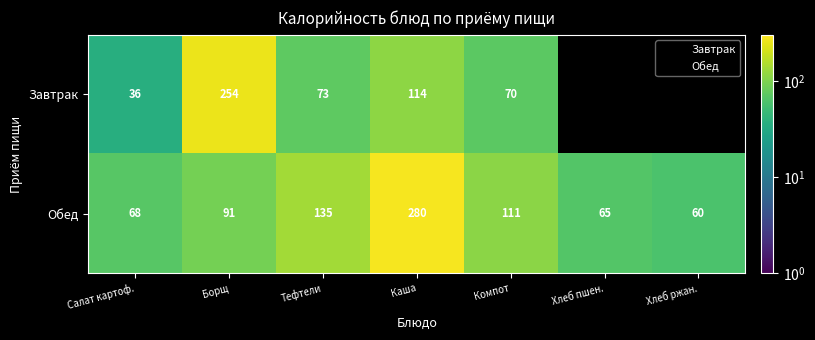

What is the minimum value for Обед?

60.3